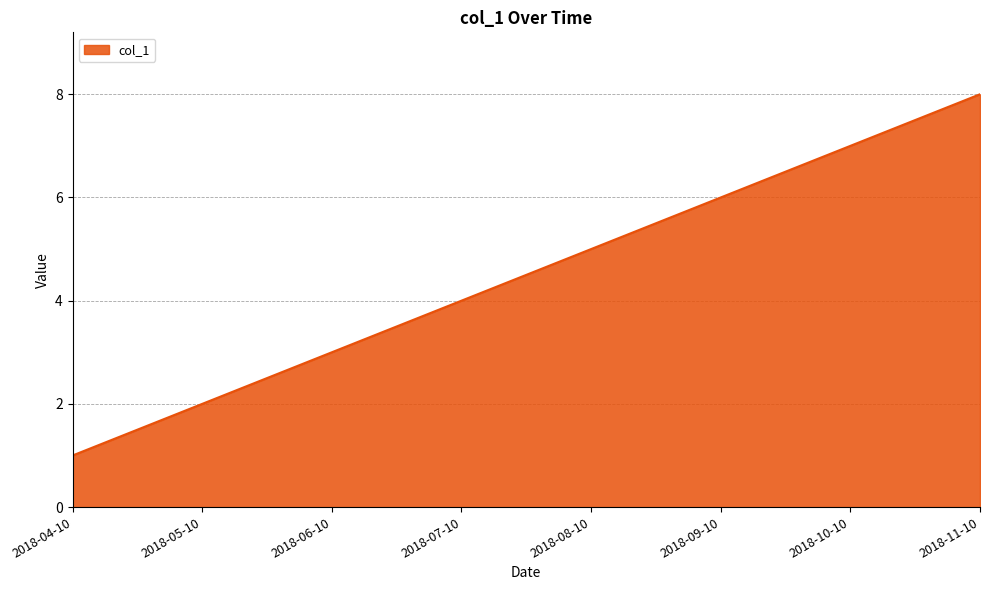

Reading left to right, list all the values displayed in this chart.

1	2	3	4	5	6	7	8